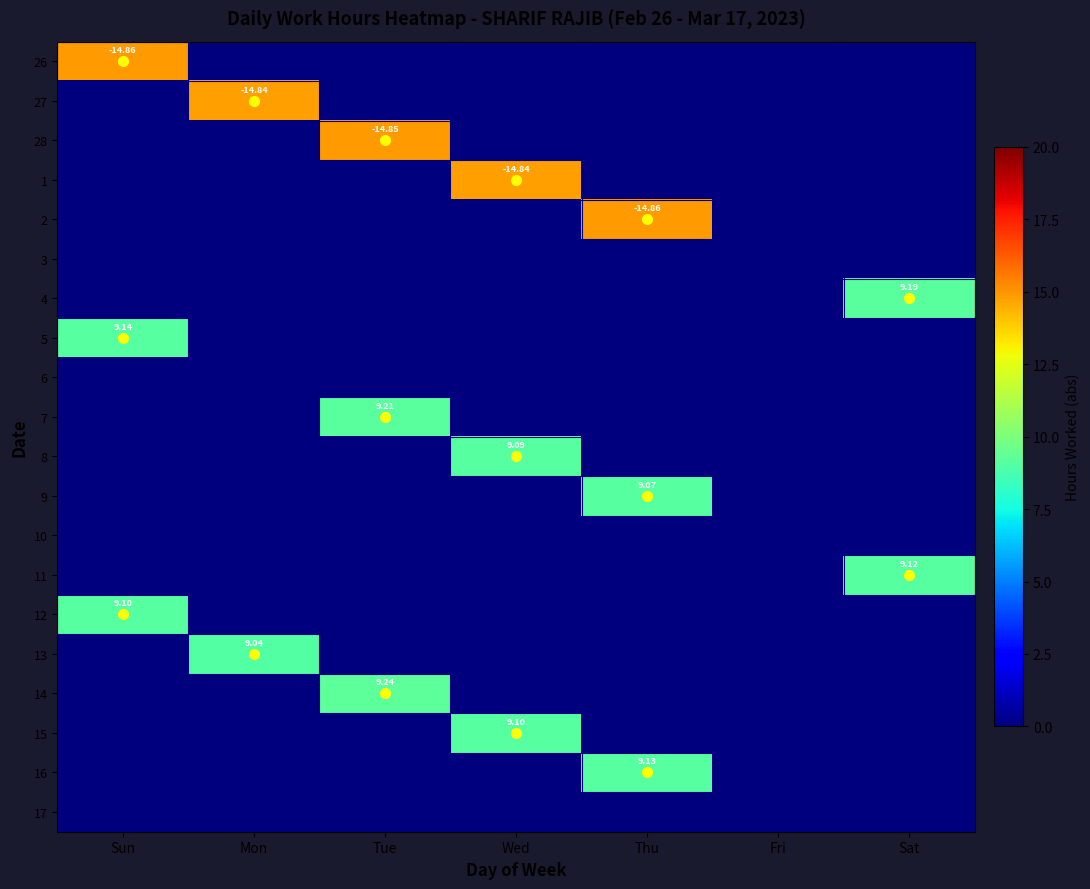

What is the difference between the highest and lowest values at Sun?

14.9